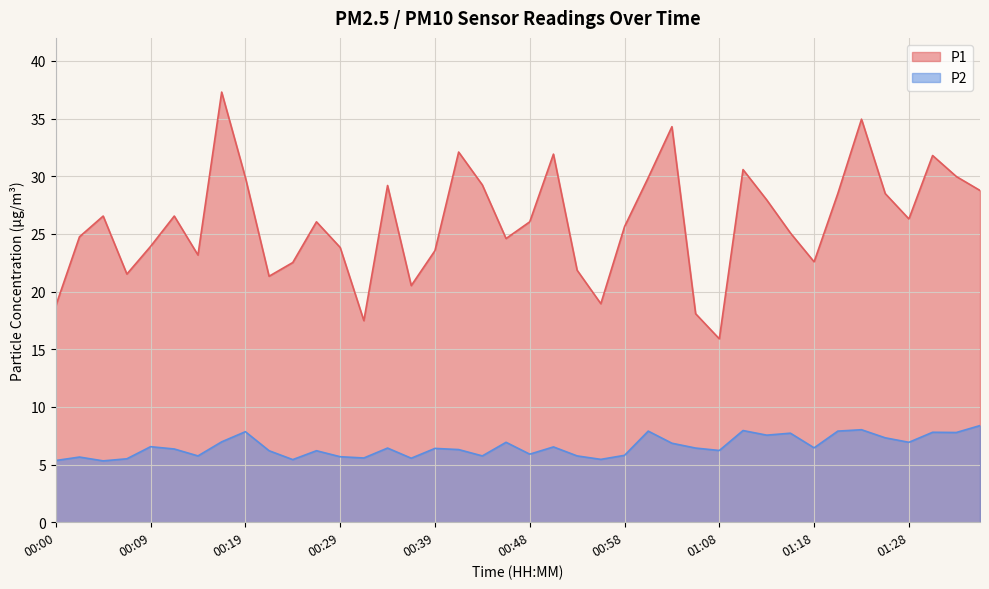

In P1, how many points are higher than both neighbors (excluding endpoints)?

11